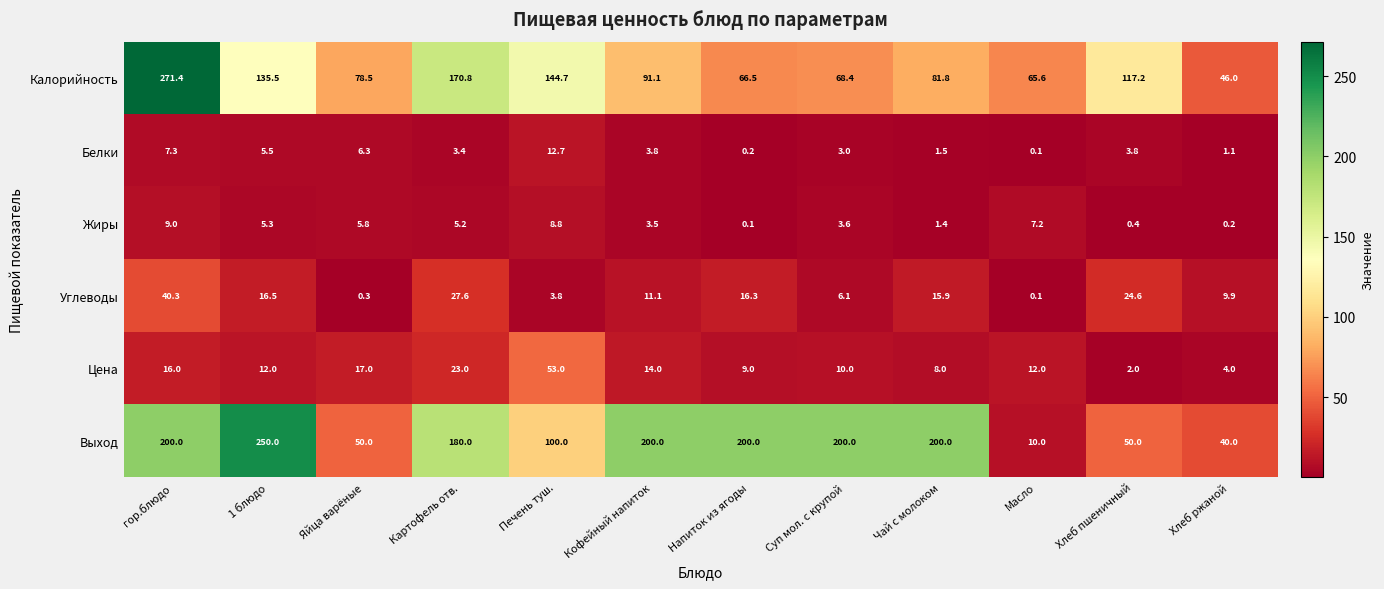

At Чай с молоком, list the series in order from largest to smallest.

Выход, Калорийность, Углеводы, Цена, Белки, Жиры